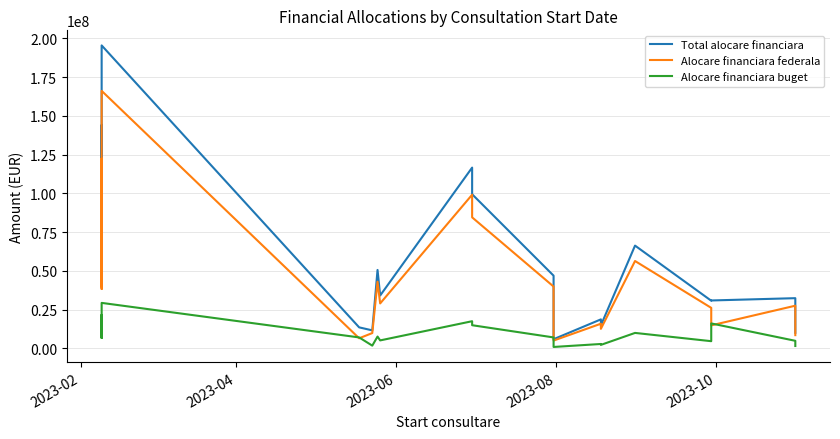

How many lines are shown in the chart?

3